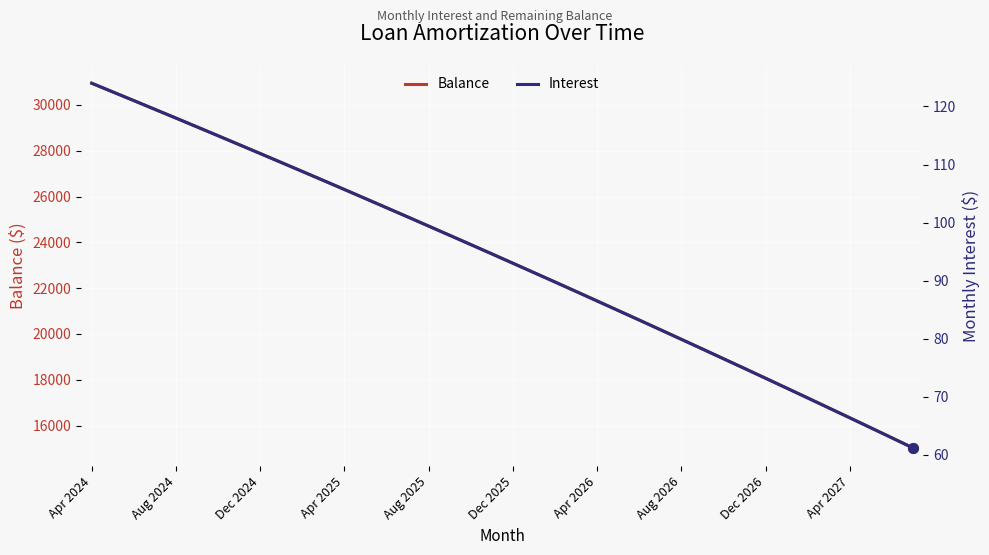

The value of Balance at 33 is 17638.0. True or false?

True